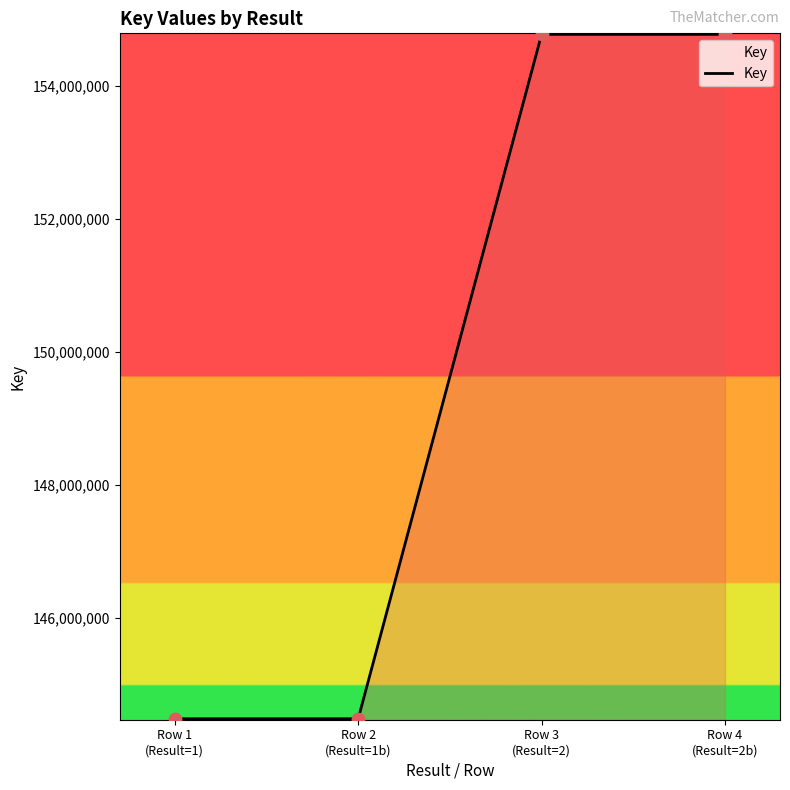

What is the change in value from Row 2
(Result=1b) to Row 3
(Result=2)?

+10292427